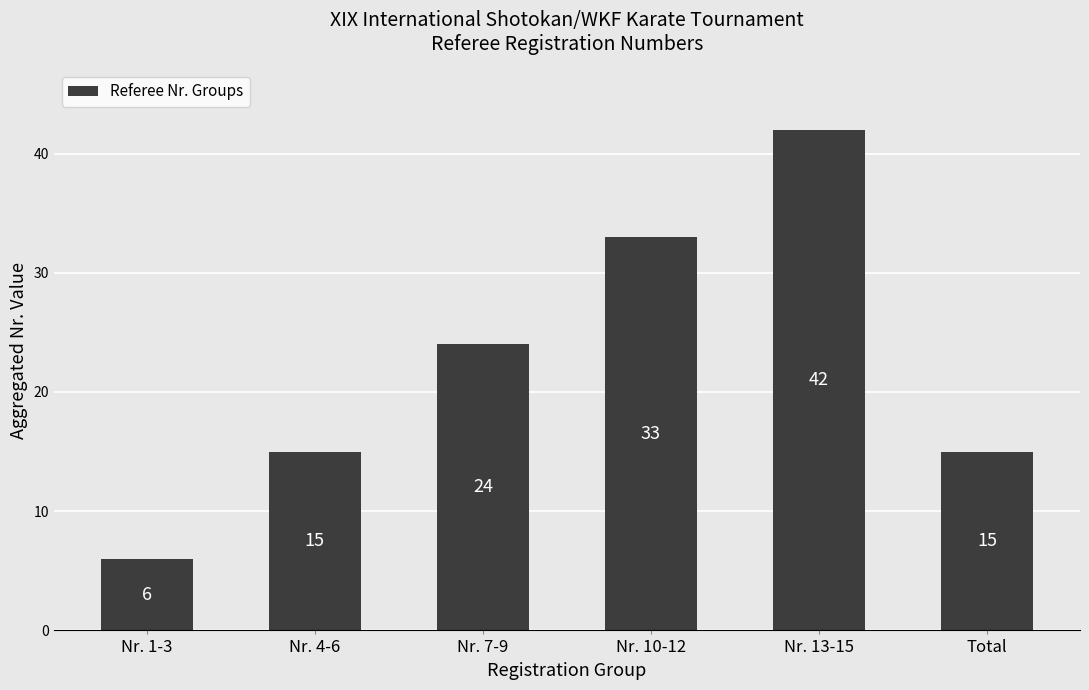

Are the bars grouped side by side (vs. stacked)?

No